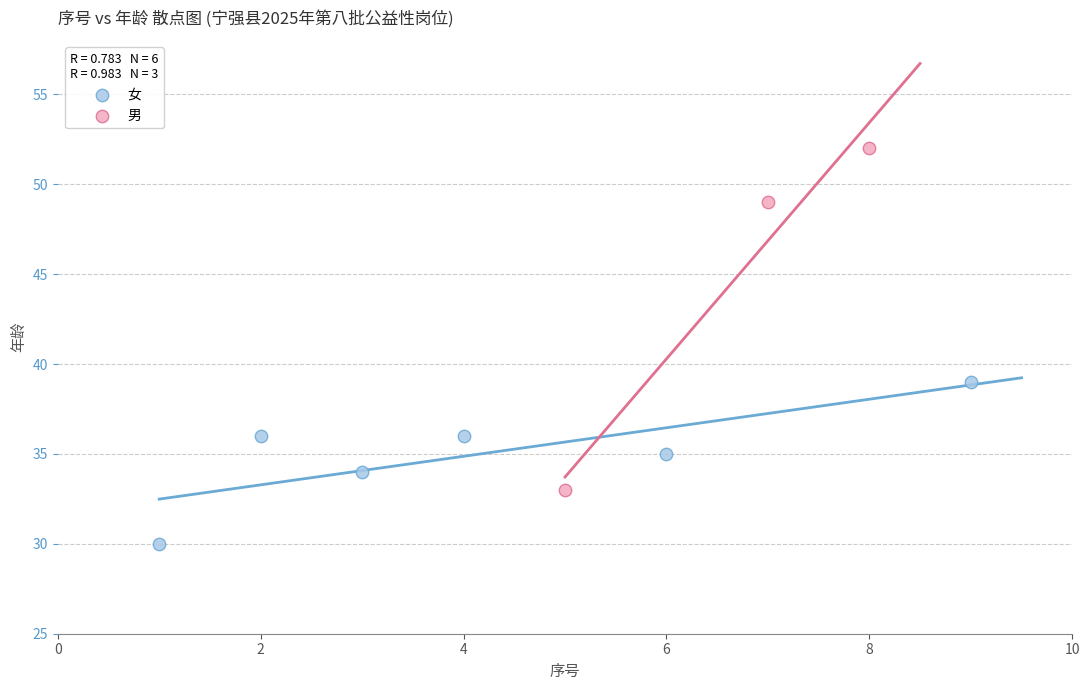

What are all the series names shown in the legend?

女, 男